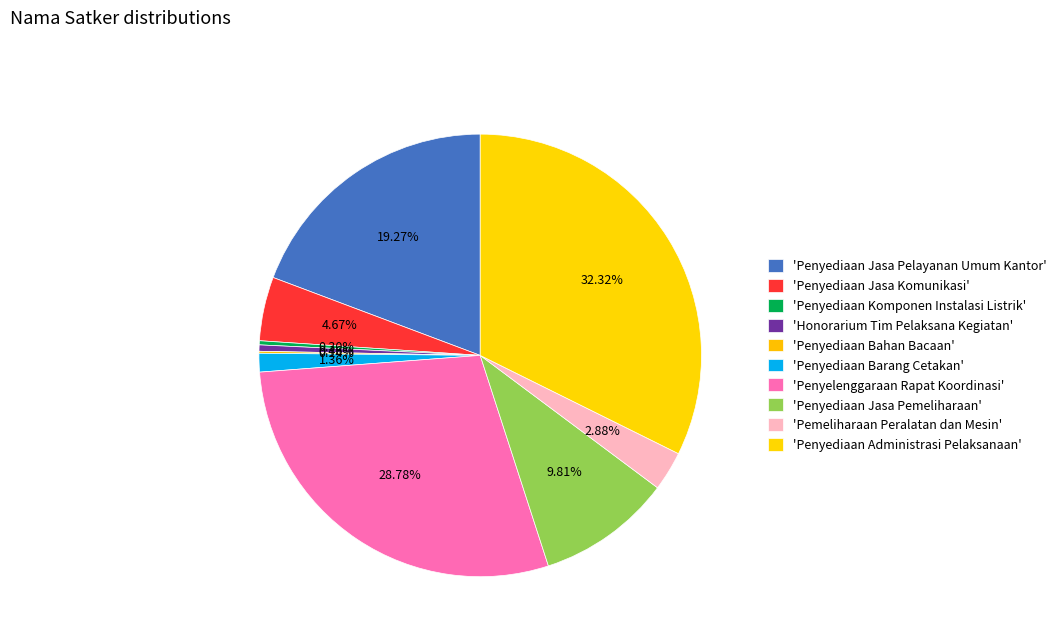

Rank the categories by value from highest to lowest.

Penyediaan Administrasi Pelaksanaan, Penyelenggaraan Rapat Koordinasi, Penyediaan Jasa Pelayanan Umum Kantor, Penyediaan Jasa Pemeliharaan, Penyediaan Jasa Komunikasi, Pemeliharaan Peralatan dan Mesin, Penyediaan Barang Cetakan, Honorarium Tim Pelaksana Kegiatan, Penyediaan Komponen Instalasi Listrik, Penyediaan Bahan Bacaan